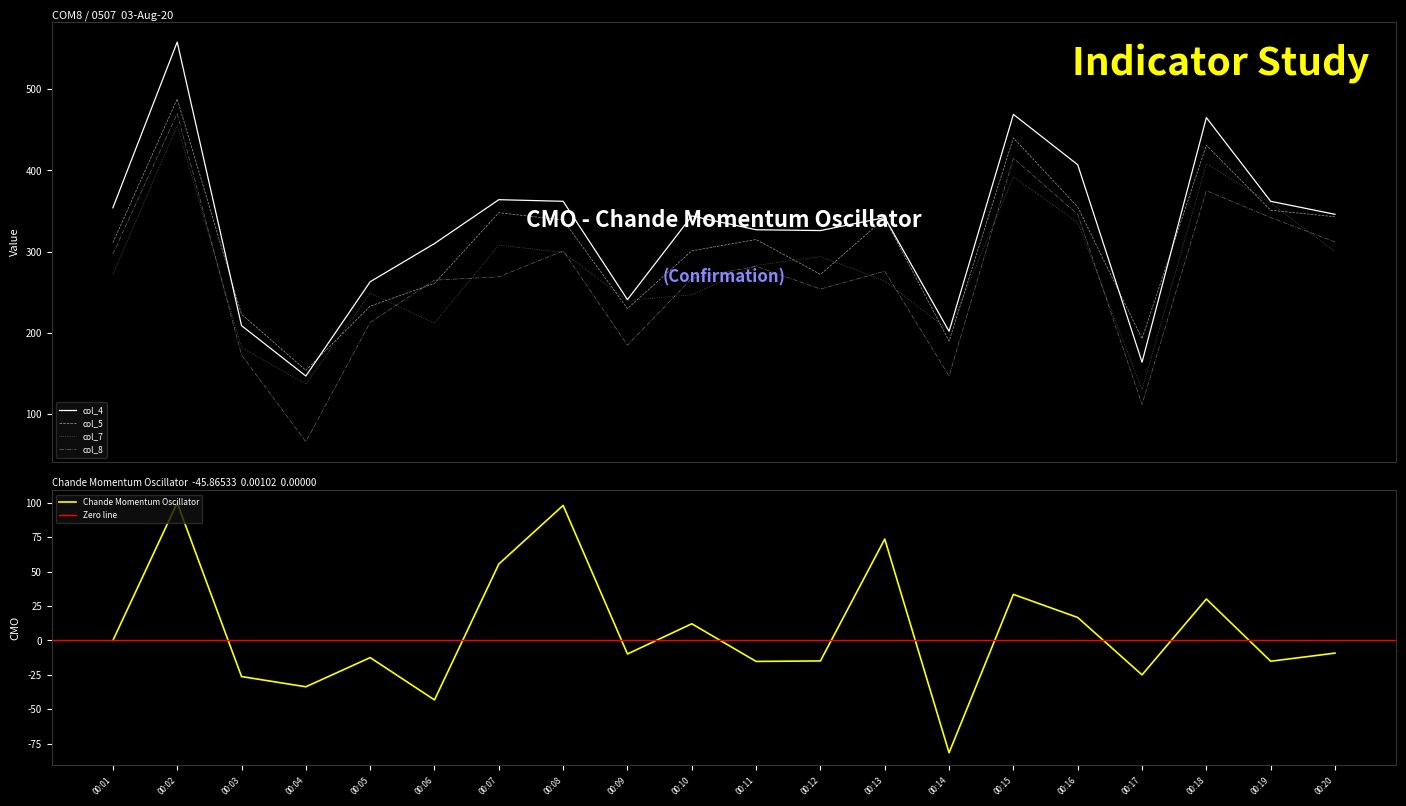

At which label is col_8 closest to 268?

00:07